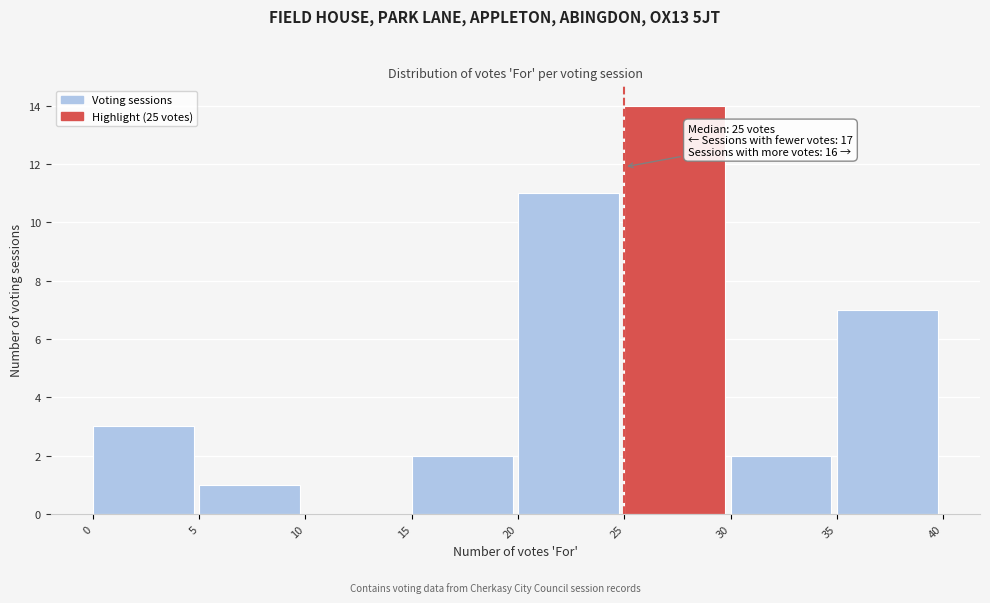

Which range on the x-axis has the tallest bar?

25 to 30